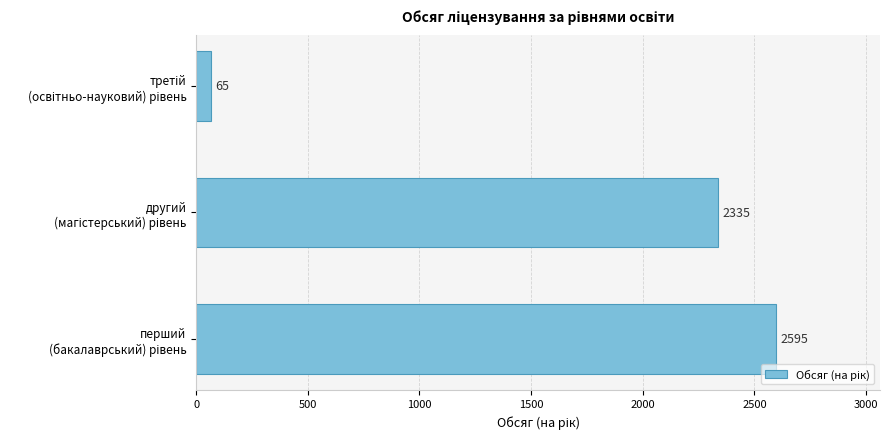

Reading top to bottom, list all the values displayed in this chart.

65	2335	2595